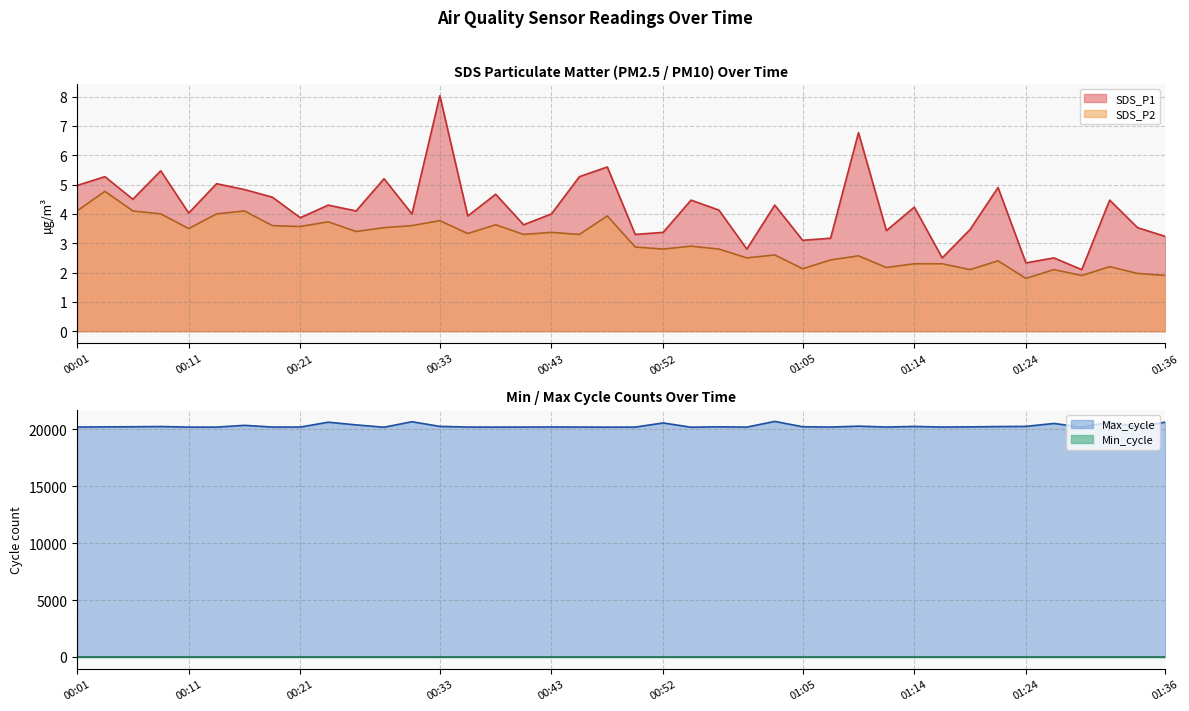

Rank the categories by SDS_P2 value from lowest to highest.

01:24, 01:29, 01:36, 01:34, 01:19, 01:27, 01:05, 01:12, 01:31, 01:14, 01:17, 01:22, 01:07, 01:00, 01:09, 01:02, 00:52, 00:57, 00:50, 00:55, 00:40, 00:45, 00:35, 00:43, 00:25, 00:11, 00:28, 00:21, 00:18, 00:30, 00:38, 00:23, 00:33, 00:47, 00:08, 00:13, 00:01, 00:06, 00:16, 00:03